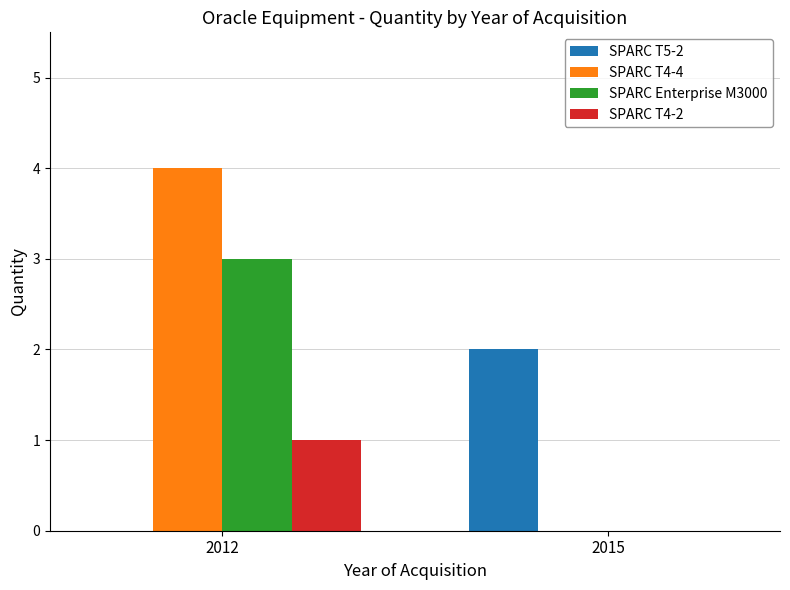

Is it true that SPARC T4-4 equals 7 at 2012?

False